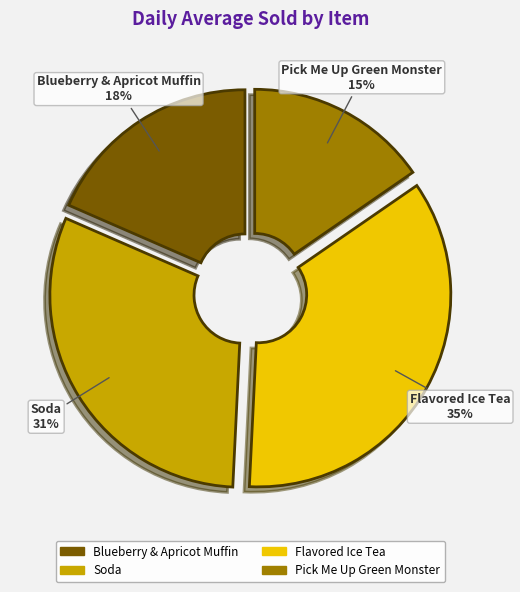

Which slice is the largest?

Flavored Ice Tea